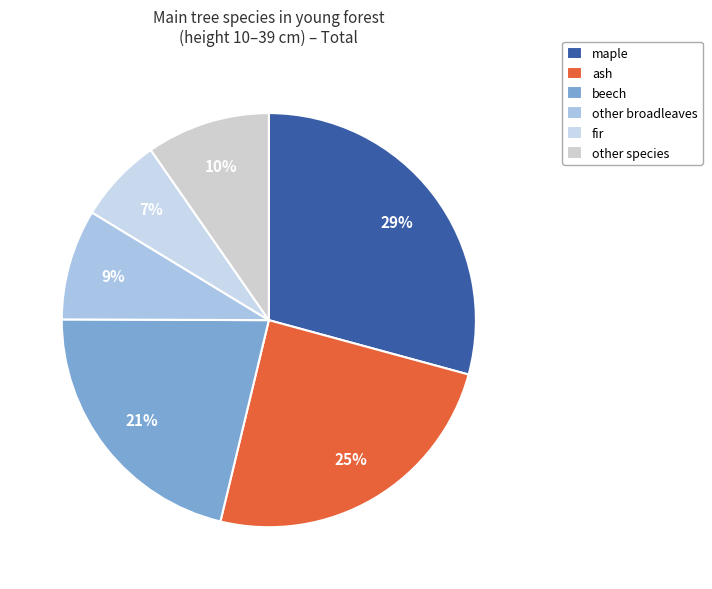

Rank the categories by value from lowest to highest.

fir, other broadleaves, other species, beech, ash, maple